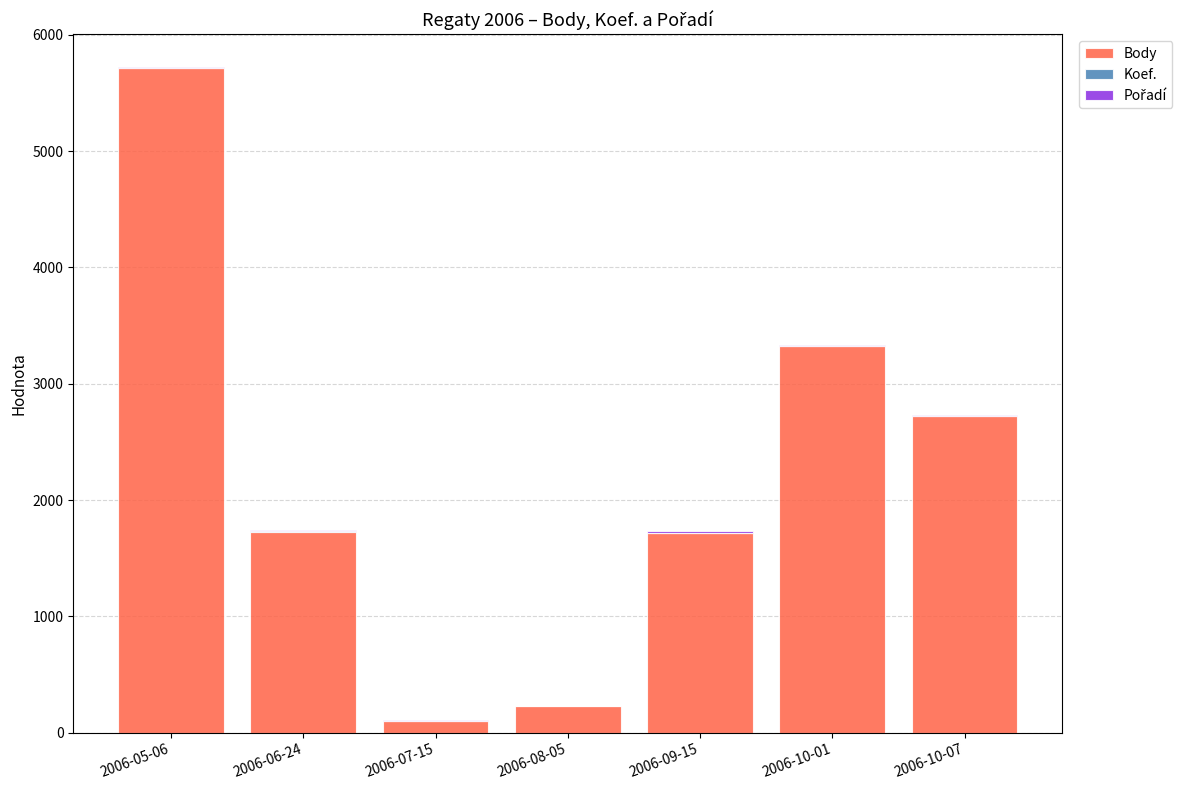

The value of Body at 2006-10-01 is 5615. True or false?

False